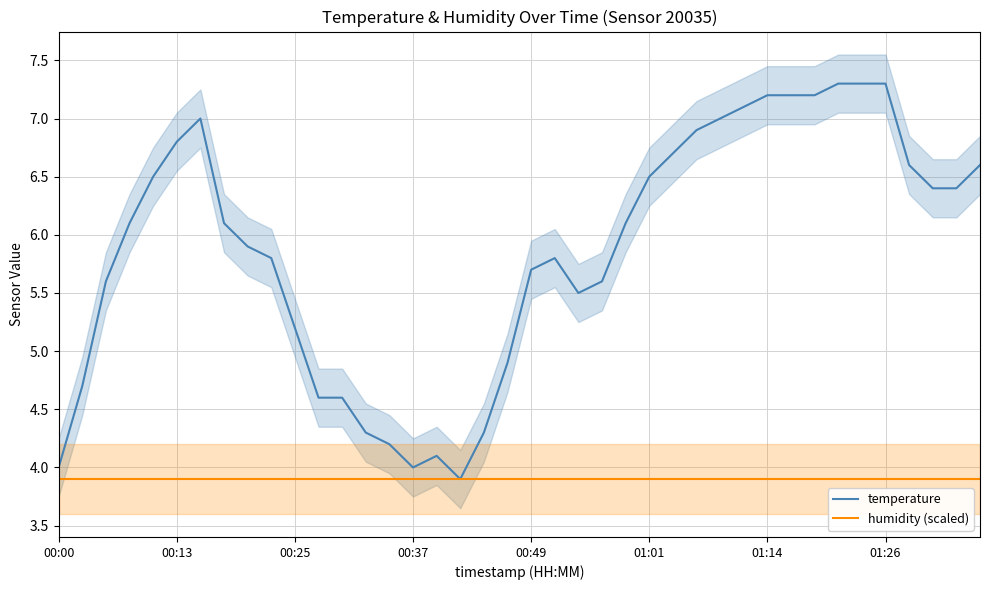

The value of humidity (scaled) at 00:49 is 3.9. True or false?

True